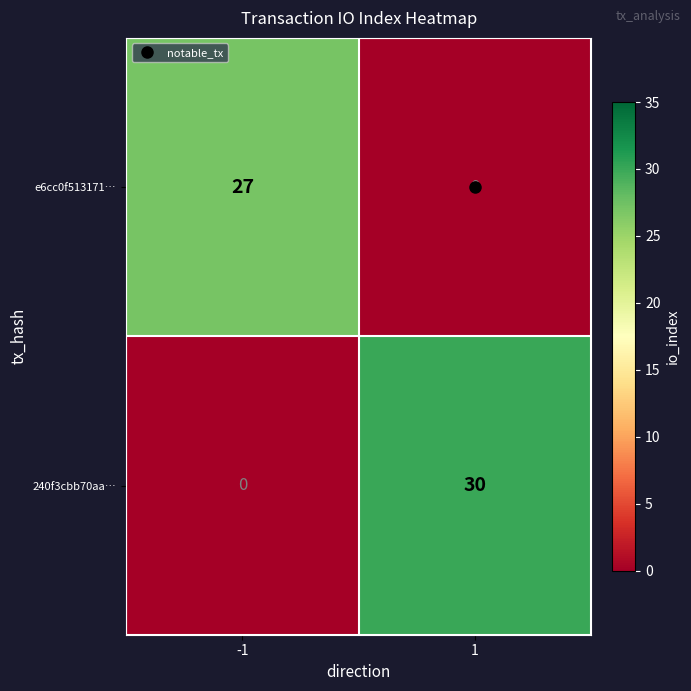

What is the difference between the 240f3cbb70aa… values at -1 and 1?

30